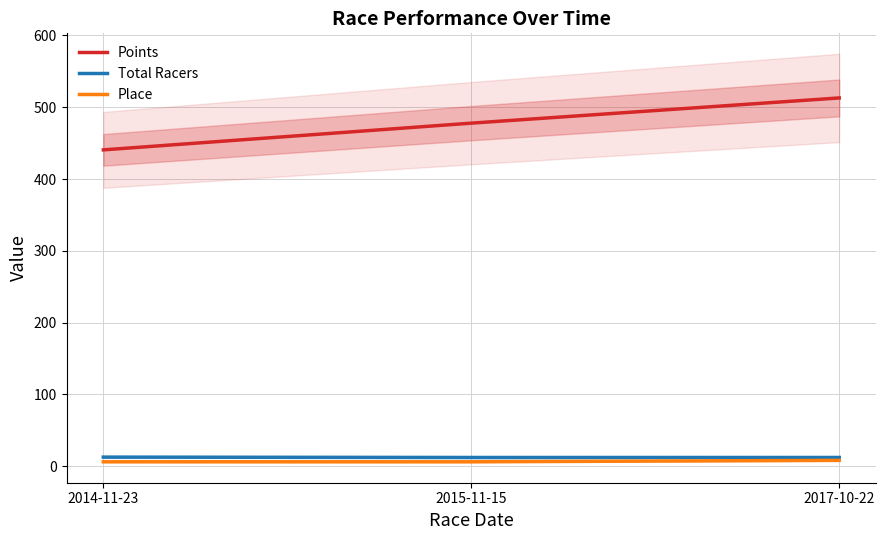

Which has a higher value, 2017-10-22 or 2015-11-15?

2017-10-22